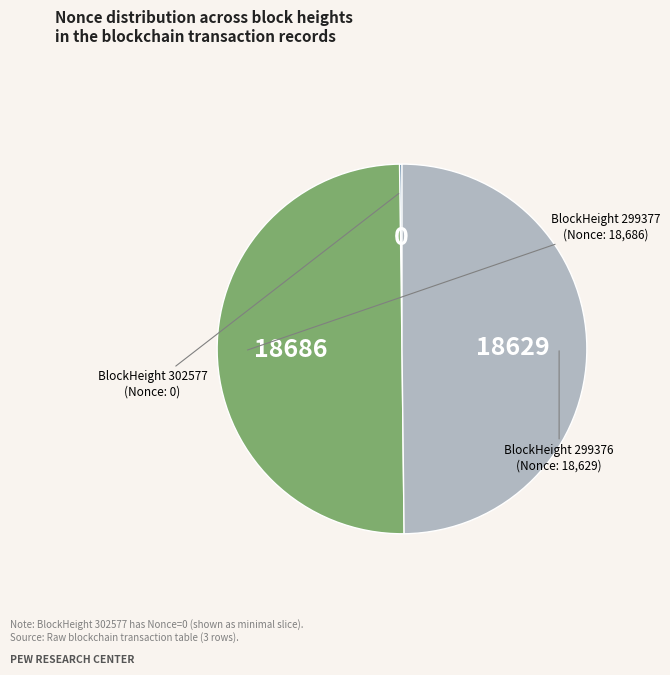

Rank the categories by value from lowest to highest.

302577, 299376, 299377